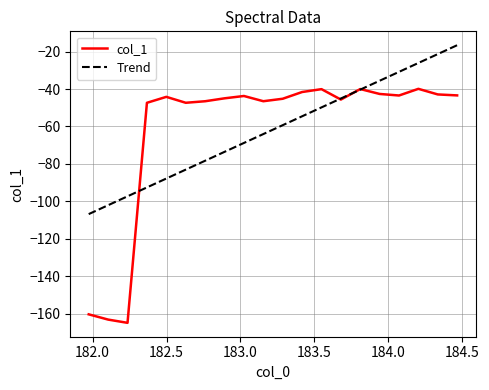

Does the chart display data point markers on the line(s)?

No